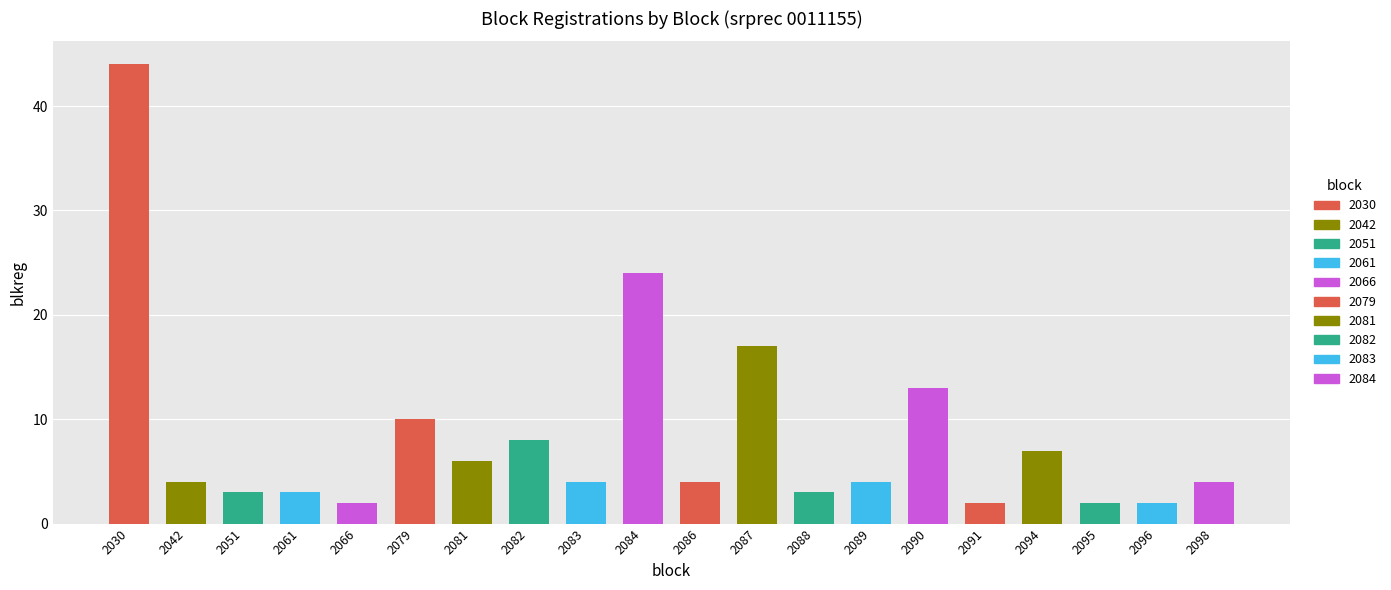

How many distinct data groups are displayed?

1